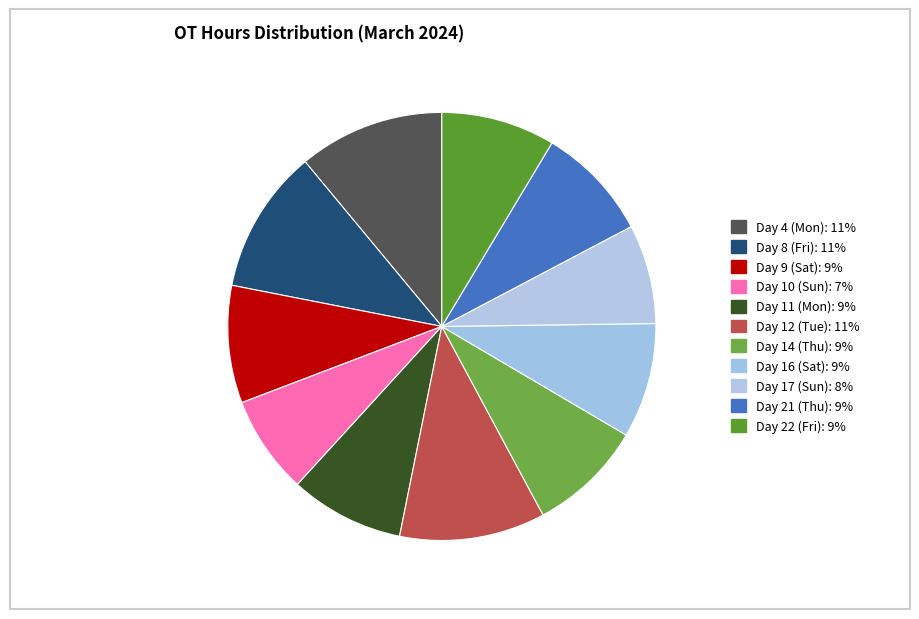

Rank the categories by value from lowest to highest.

Day 10 (Sun), Day 17 (Sun), Day 22 (Fri), Day 11 (Mon), Day 21 (Thu), Day 14 (Thu), Day 16 (Sat), Day 9 (Sat), Day 8 (Fri), Day 12 (Tue), Day 4 (Mon)